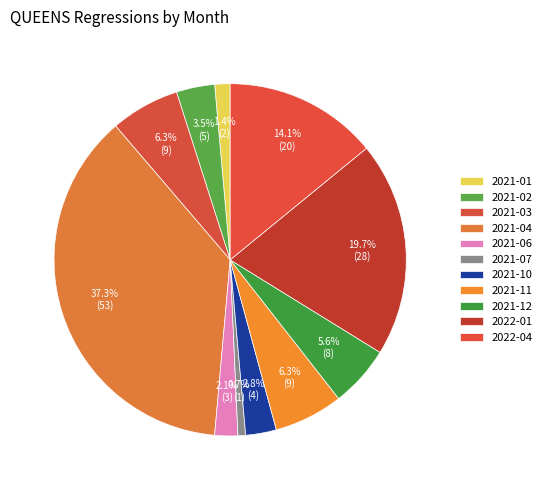

How many slices are in this pie chart?

11